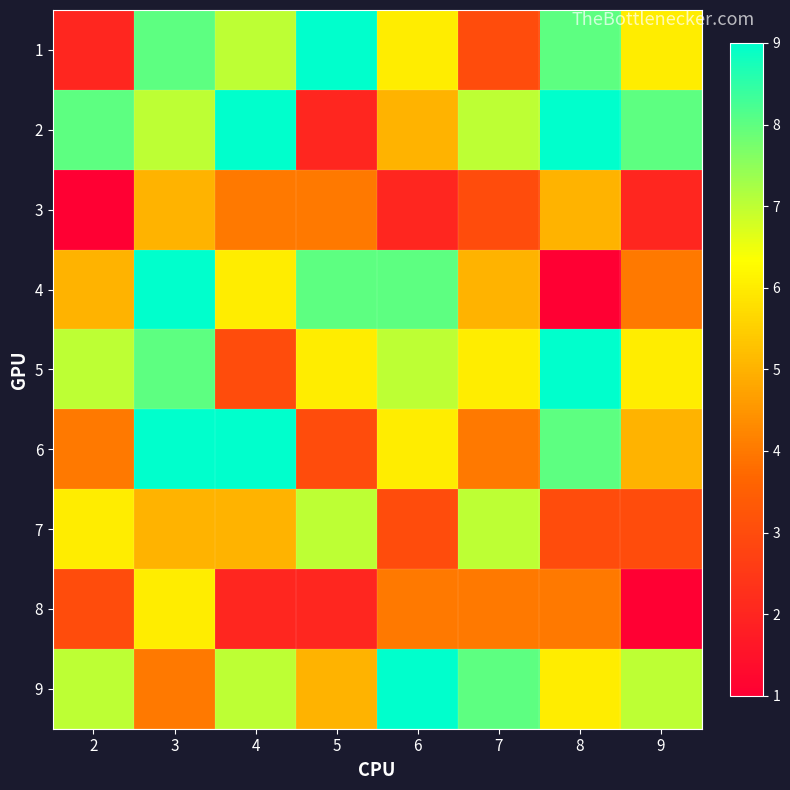

How many categories are shown in the chart?

8